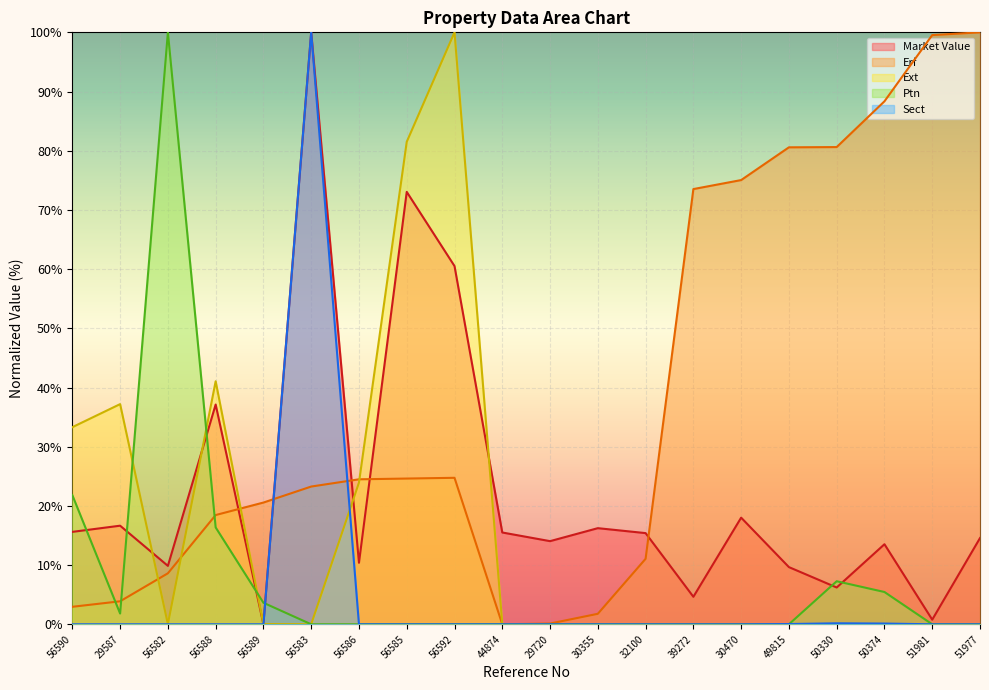

What is the highest value of the Ext series?

100.0